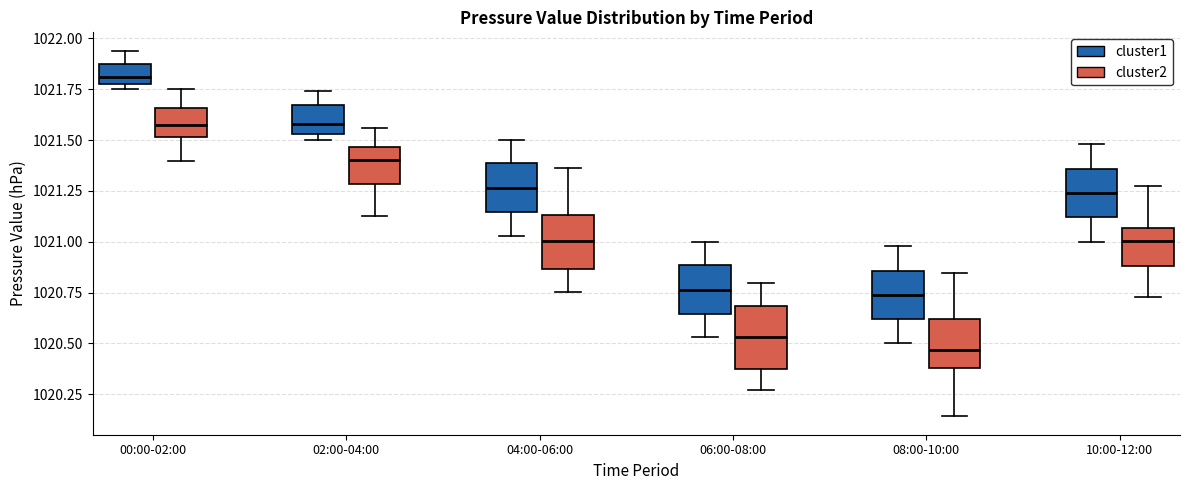

Reading left to right, transcribe this box plot: for each box, give where its median line is, the range the box spans, and where its two whiskers end, as read against the y-axis. The values are not printed on the chart, so give them approximately, as read against the axis.

00:00-02:00 (cluster1): median 1021.80 (just above the box's lower edge), box 1021.80 to 1021.85, whiskers 1021.75 to 1021.95
00:00-02:00 (cluster2): median 1021.60, box 1021.50 to 1021.65, whiskers 1021.40 to 1021.75
02:00-04:00 (cluster1): median 1021.60, box 1021.55 to 1021.65, whiskers 1021.50 to 1021.75
02:00-04:00 (cluster2): median 1021.40, box 1021.30 to 1021.45, whiskers 1021.15 to 1021.55
04:00-06:00 (cluster1): median 1021.25, box 1021.15 to 1021.40, whiskers 1021.05 to 1021.50
04:00-06:00 (cluster2): median 1021.00, box 1020.85 to 1021.15, whiskers 1020.75 to 1021.35
06:00-08:00 (cluster1): median 1020.75, box 1020.65 to 1020.90, whiskers 1020.55 to 1021.00
06:00-08:00 (cluster2): median 1020.55, box 1020.35 to 1020.70, whiskers 1020.25 to 1020.80
08:00-10:00 (cluster1): median 1020.75, box 1020.60 to 1020.85, whiskers 1020.50 to 1021.00
08:00-10:00 (cluster2): median 1020.45, box 1020.40 to 1020.60, whiskers 1020.15 to 1020.85
10:00-12:00 (cluster1): median 1021.25, box 1021.10 to 1021.35, whiskers 1021.00 to 1021.50
10:00-12:00 (cluster2): median 1021.00, box 1020.90 to 1021.05, whiskers 1020.75 to 1021.25